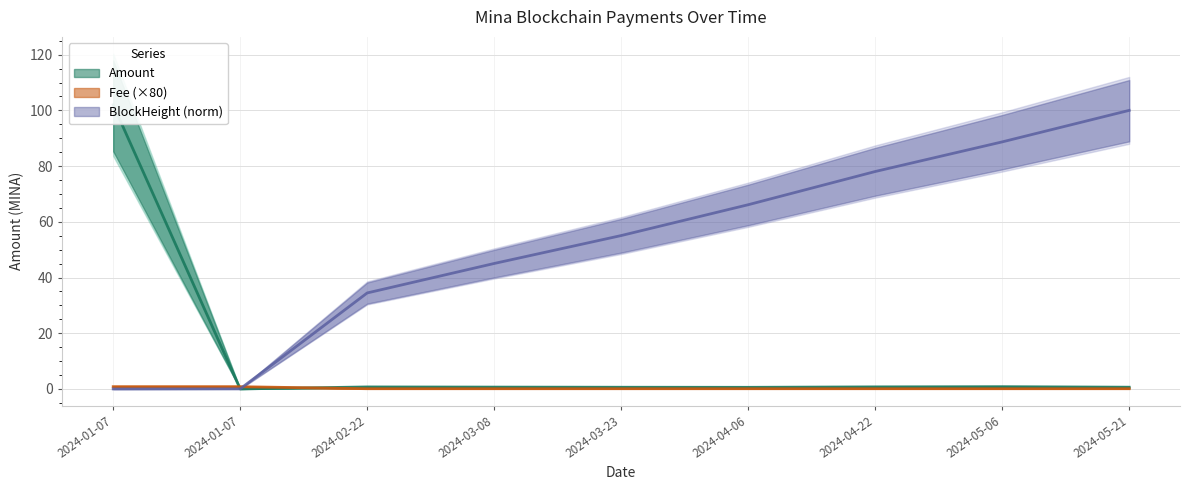

Between 2024-03-08 and 2024-02-22, which is larger?

2024-02-22